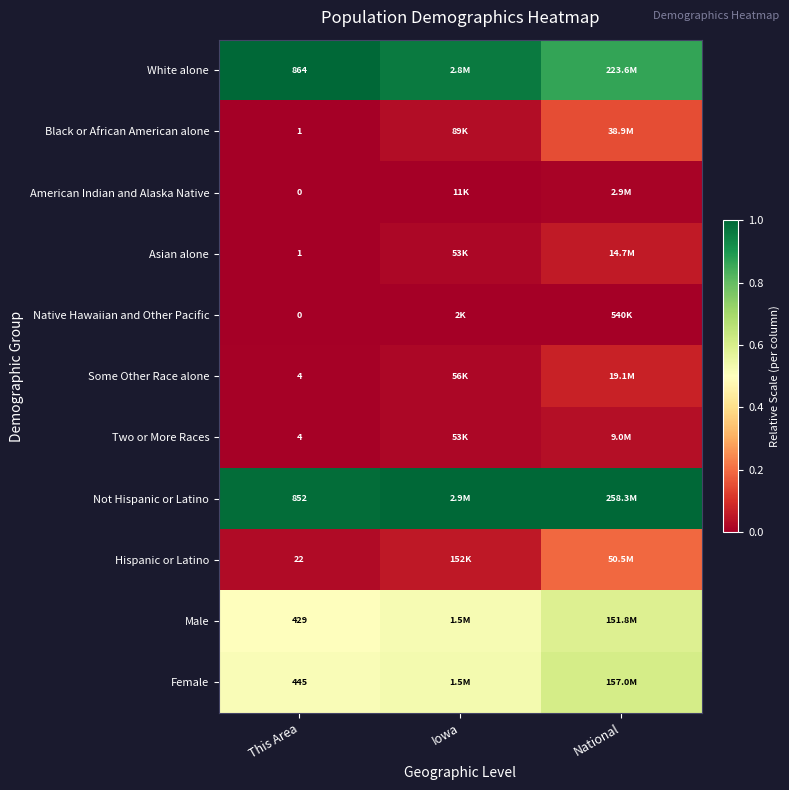

How many series are shown in this chart?

11